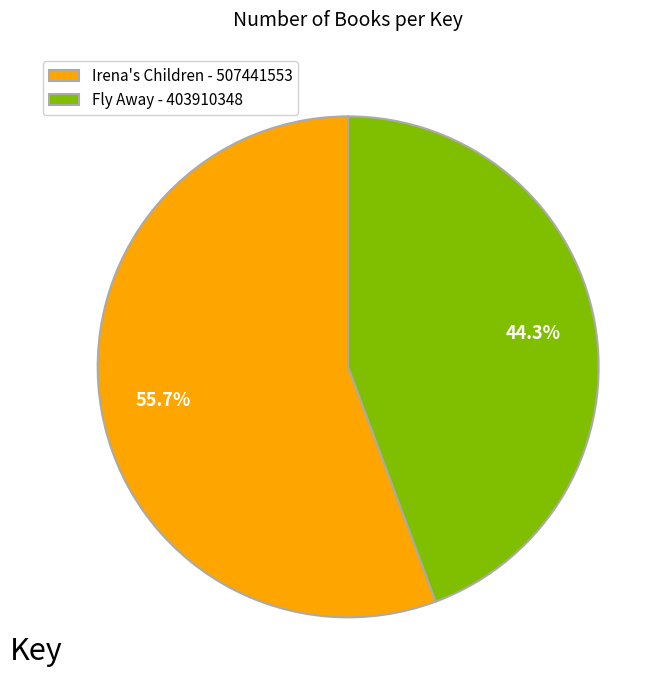

Which category has the smallest portion of the pie?

Fly Away - 403910348